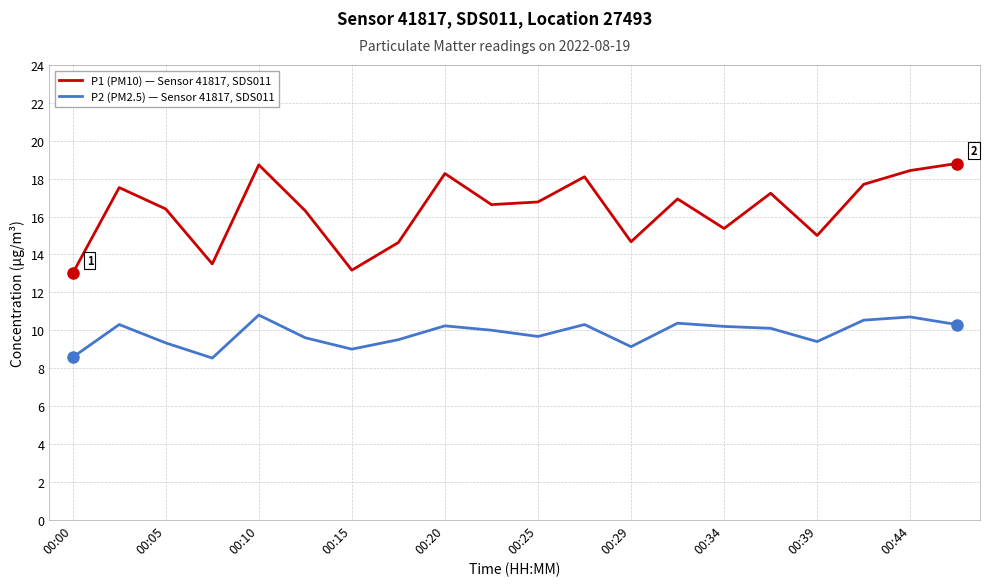

What is the minimum value shown in the chart?

8.5